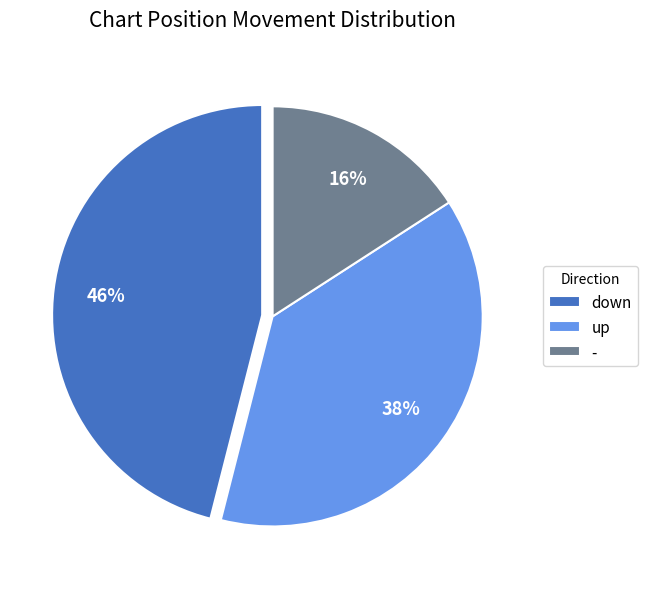

To the nearest percent, what portion does - represent?

16%